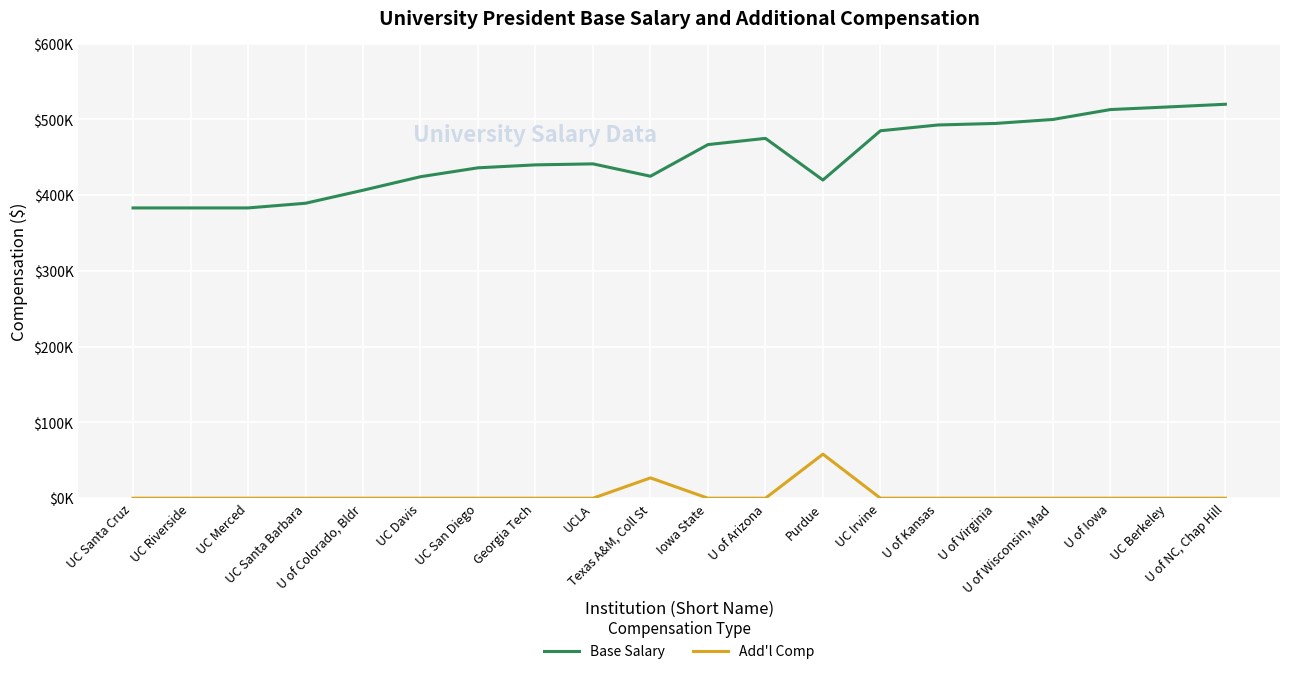

What are all the series names shown in the legend?

Base Salary, Add'l Comp